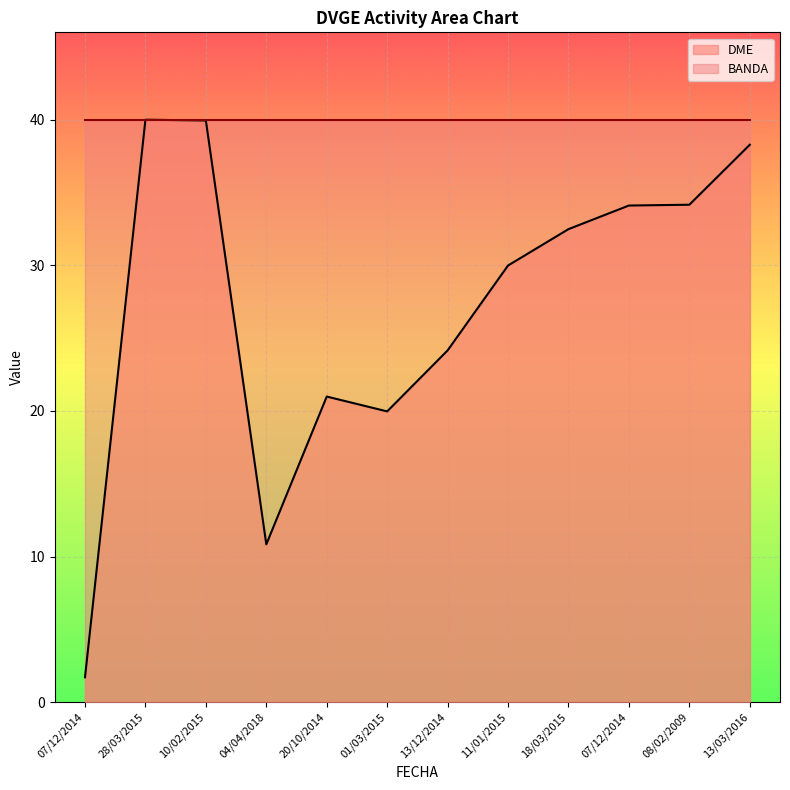

At which category does the data reach its first local peak?

28/03/2015